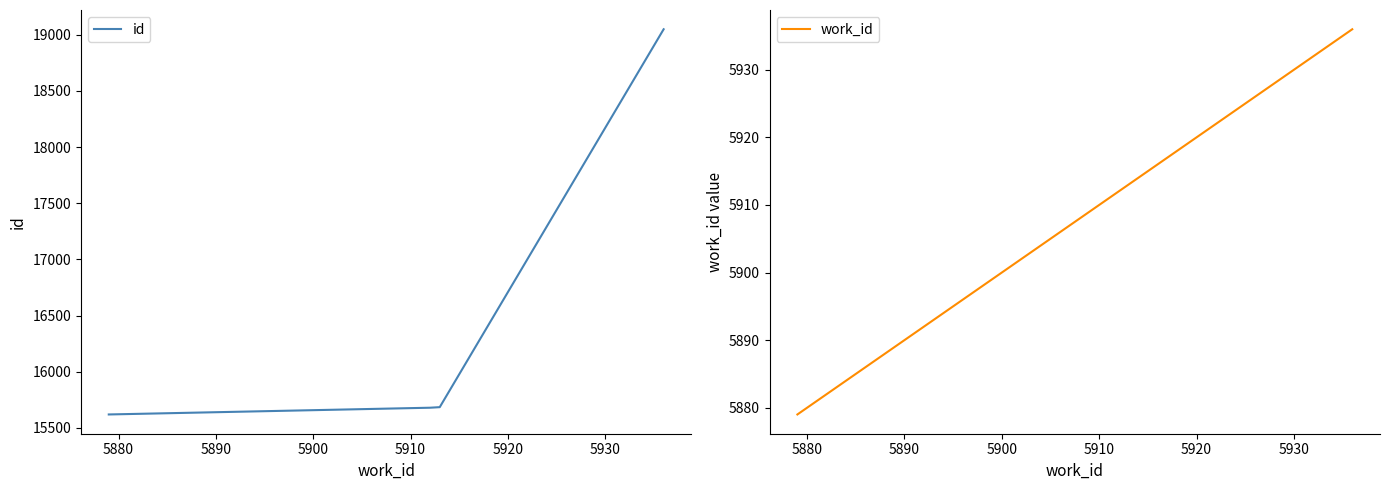

How many values in the id series are below 15685?

2